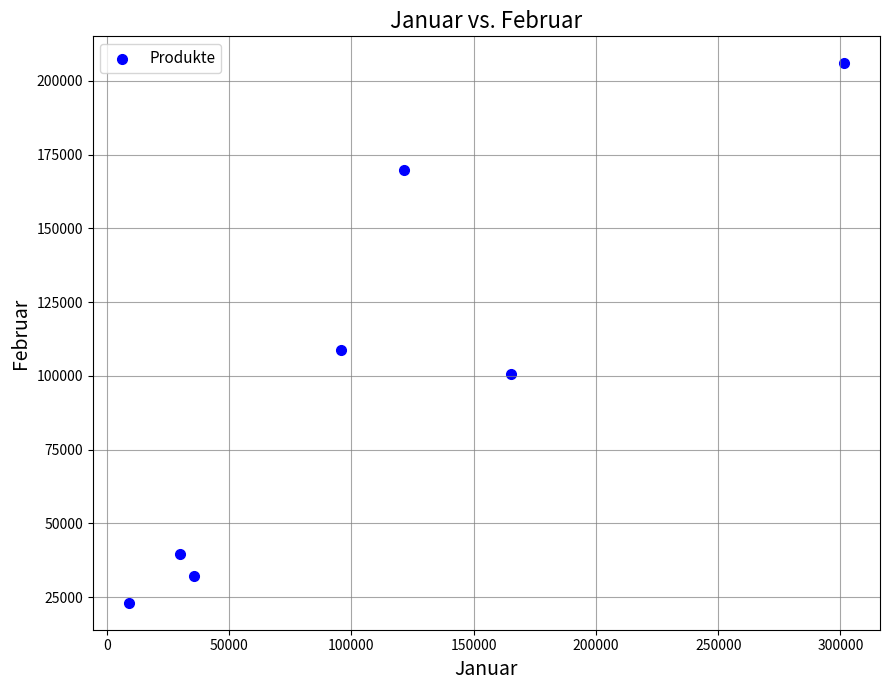

What Y value in the scatter plot is closest to 114543?

108900